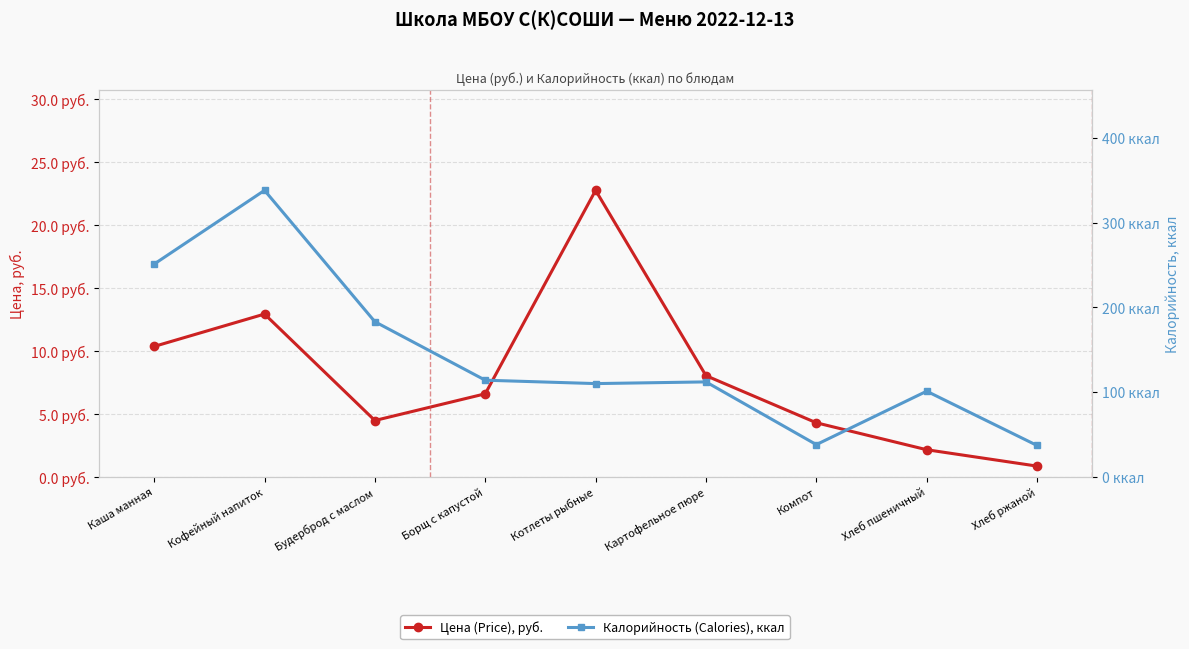

Rank the series by their average value, from lowest to highest.

Цена (Price), руб., Калорийность (Calories), ккал